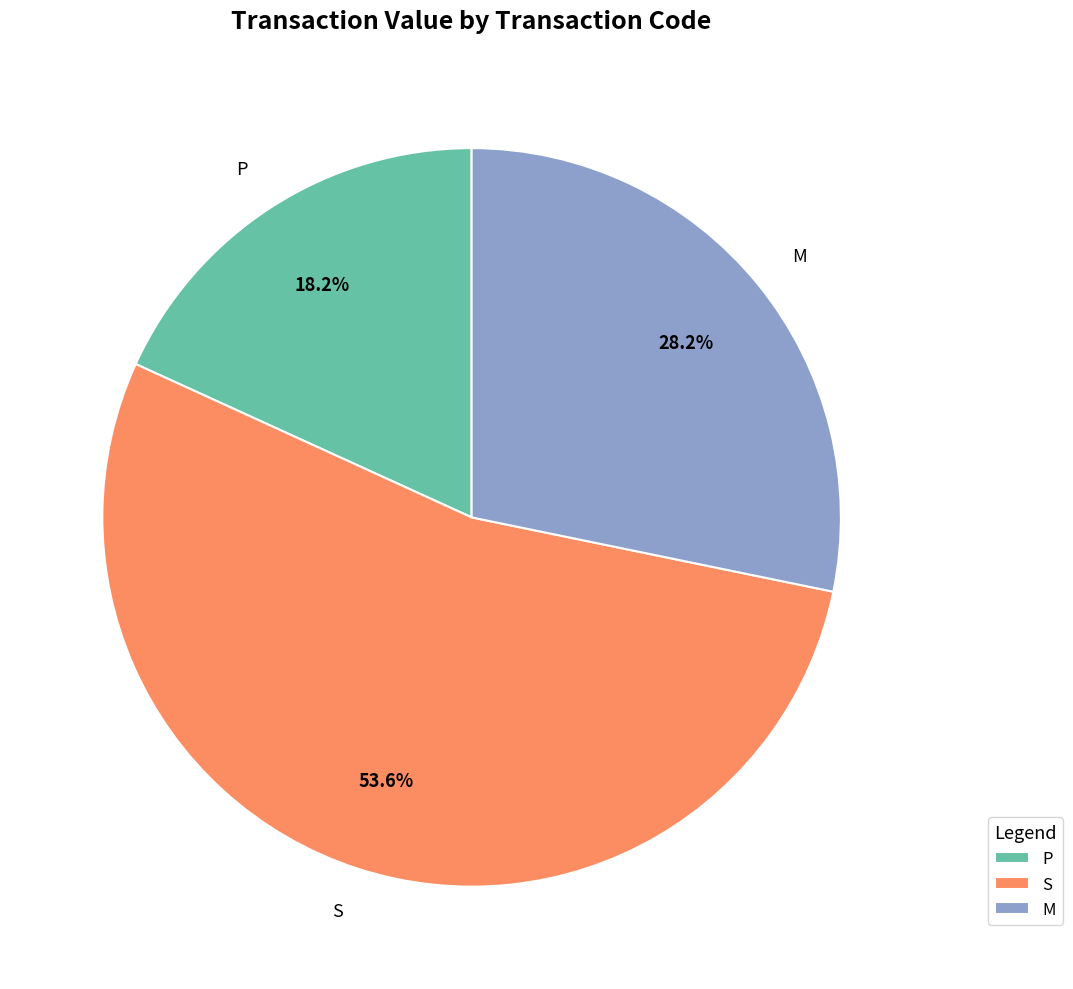

To the nearest percent, what is the difference between the largest and smallest slice percentages?

35%